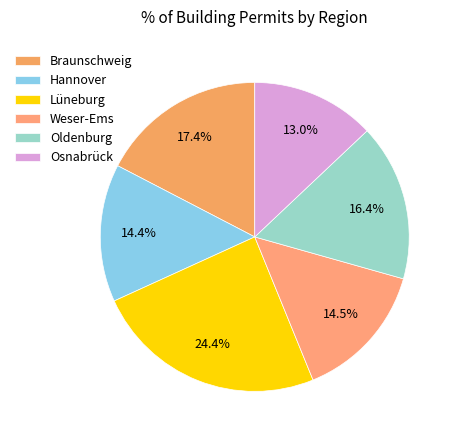

To the nearest percent, what is the average slice percentage?

17%